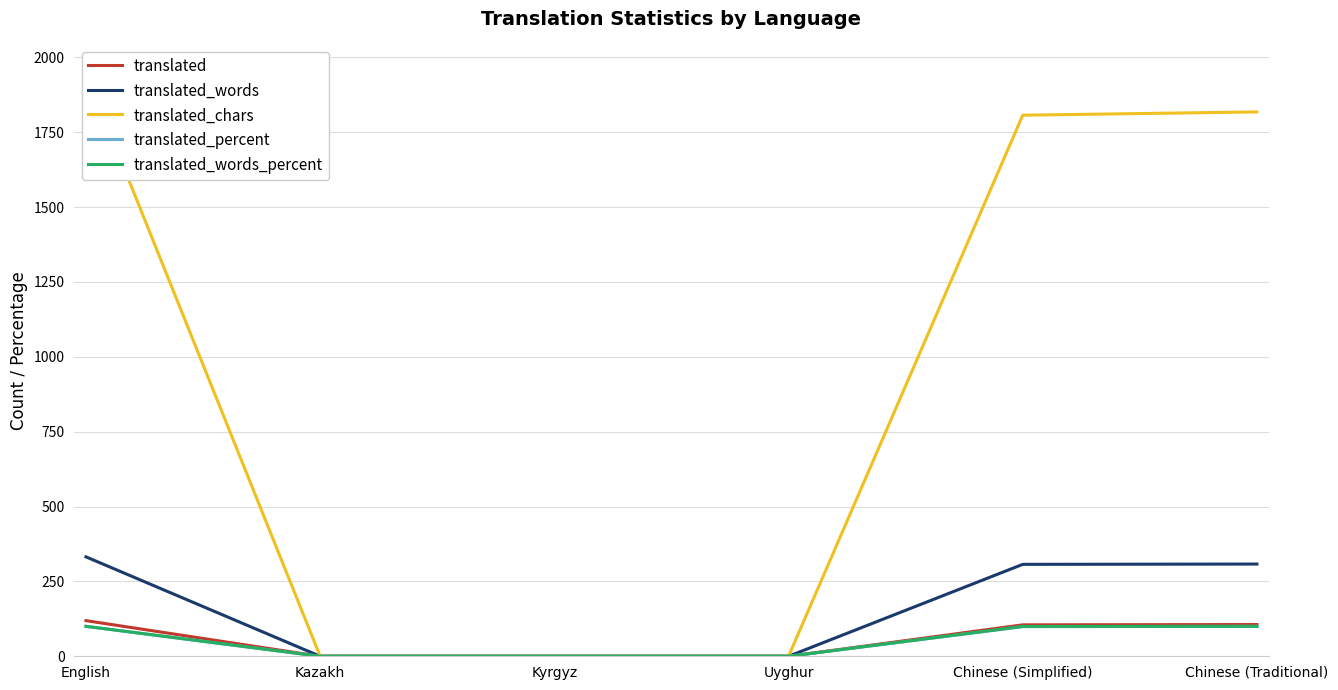

True or false: translated_chars and translated_words_percent intersect in this chart.

False